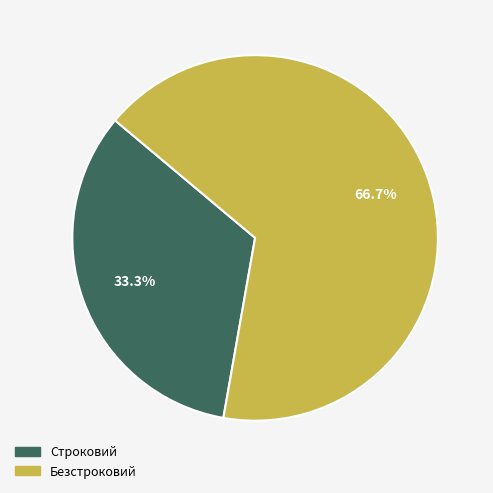

Rank the categories by value from highest to lowest.

Безстроковий, Строковий